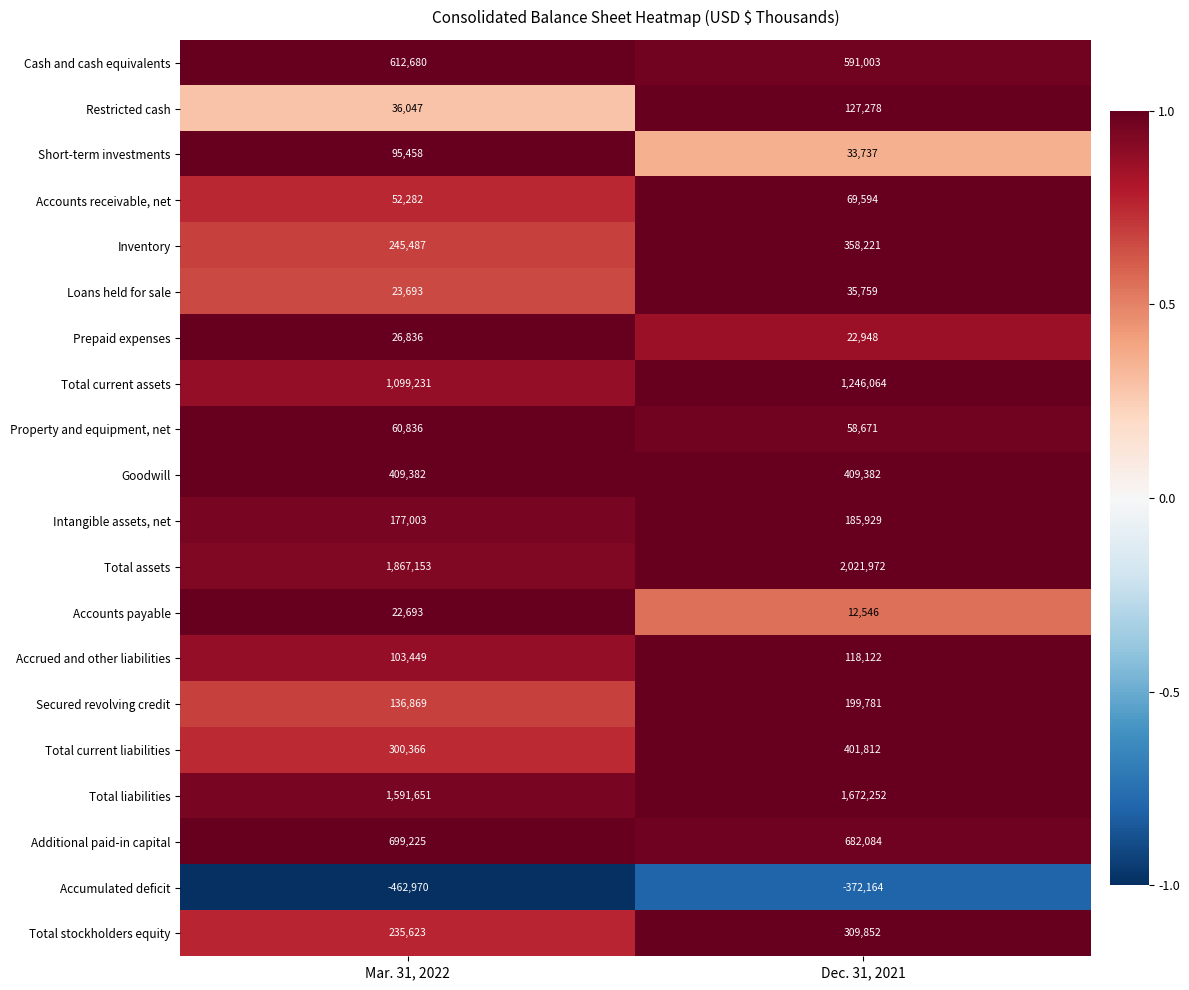

Where is Accrued and other liabilities nearest to the value 110785?

Mar. 31, 2022